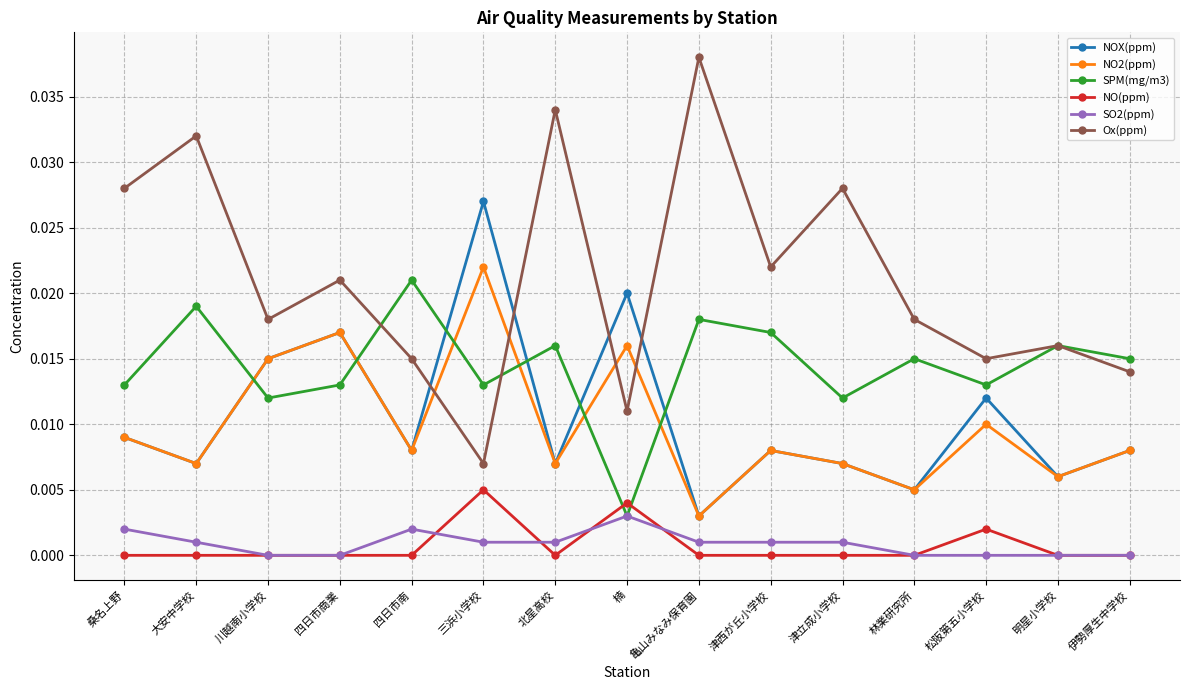

Which category has the highest value across all series?

亀山みなみ保育園